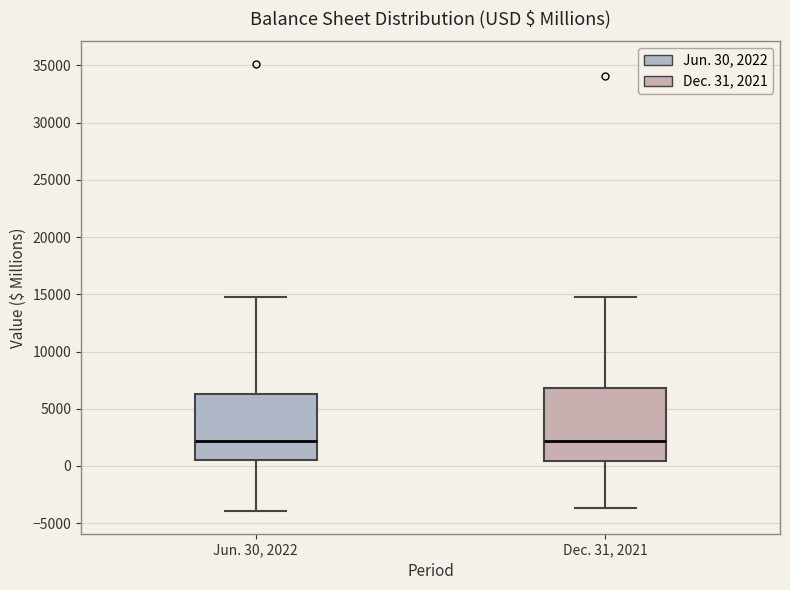

Reading left to right, transcribe this box plot: for each box, give where its median line is, the range the box spans, and where its two whiskers end, as read against the y-axis. The values are not printed on the chart, so give them approximately, as read against the axis.

Jun. 30, 2022: median 2000, box 500 to 6500, whiskers -4000 to 15000
Dec. 31, 2021: median 2000, box 500 to 7000, whiskers -3500 to 15000